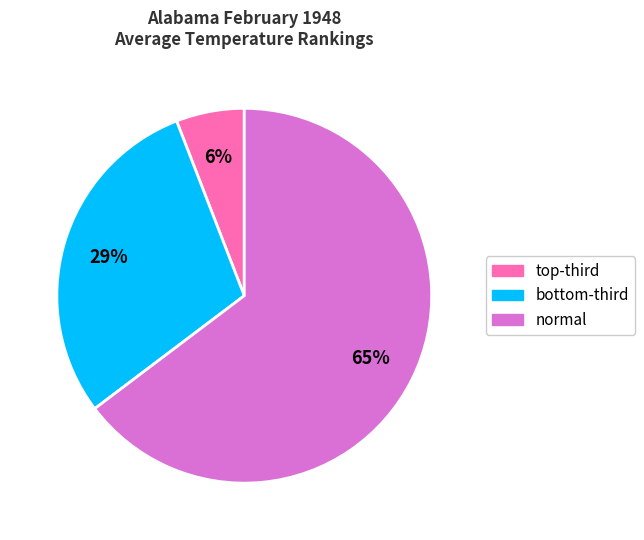

Count the number of slices in the pie.

3